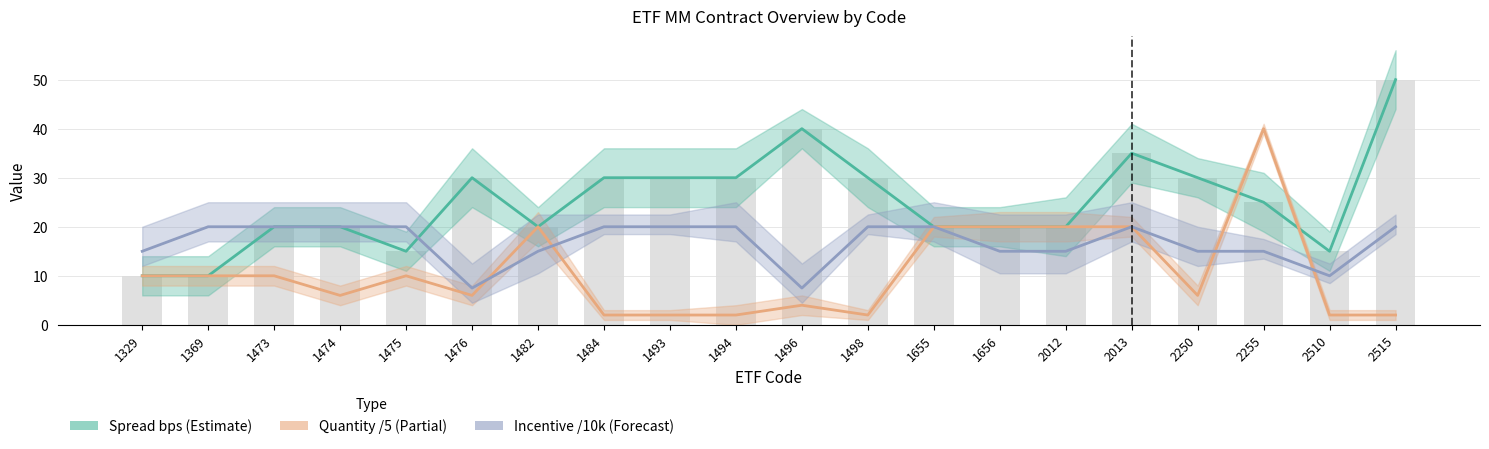

What is the average value of the Quantity /5 (Partial) series?

10.7